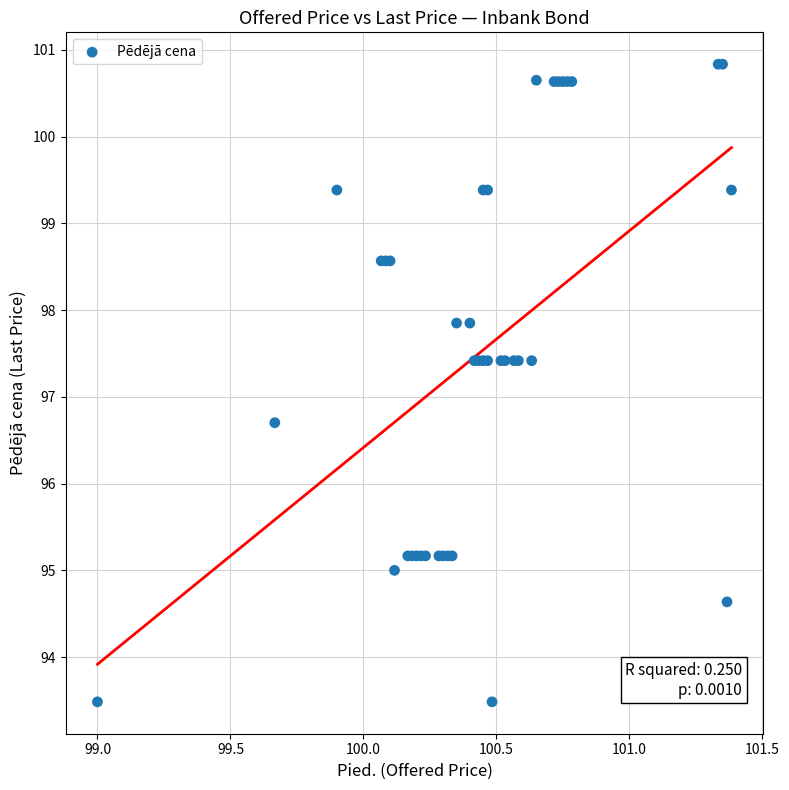

What Y value in the scatter plot is closest to 97?

96.7